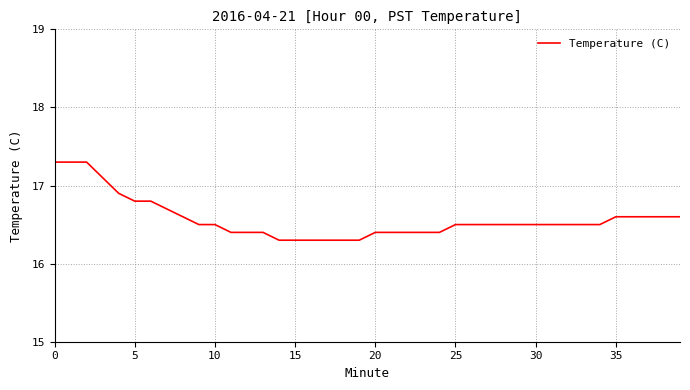

What is the minimum value shown in the chart?

16.3